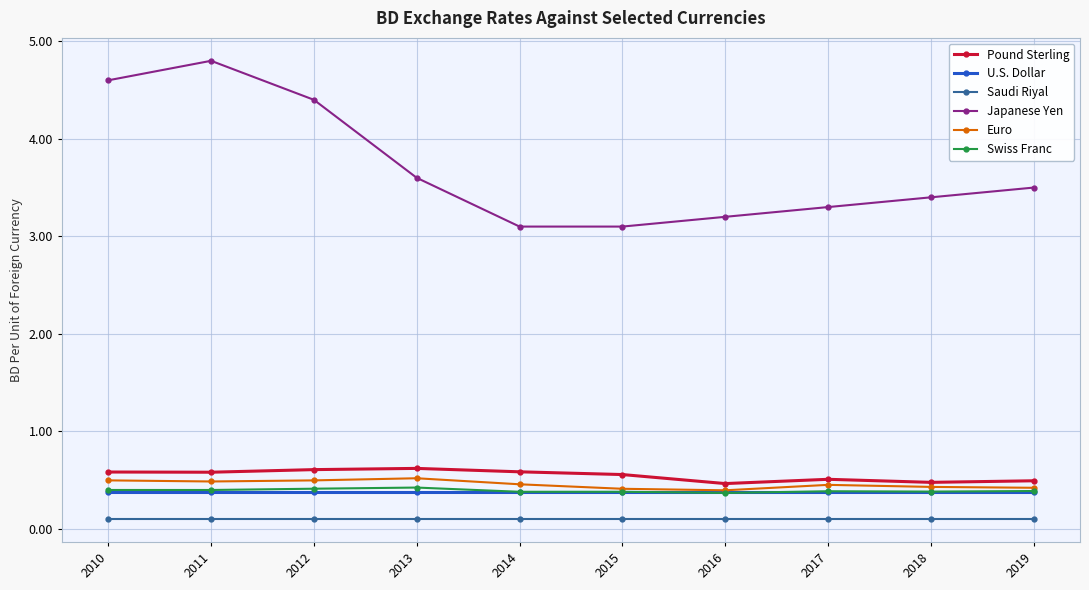

What is the value of the Pound Sterling point at the 9th from the left?

0.5